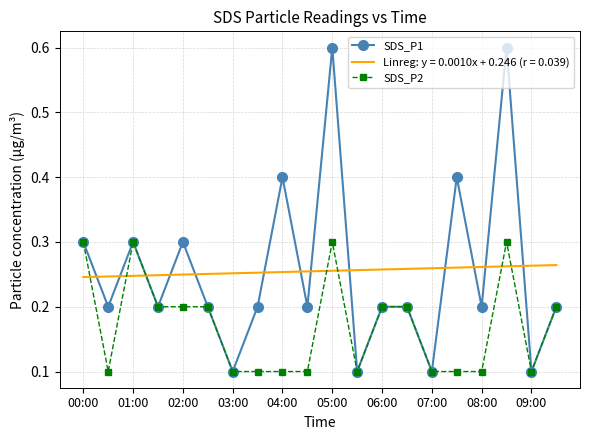

What is the highest value of the SDS_P1 series?

0.6